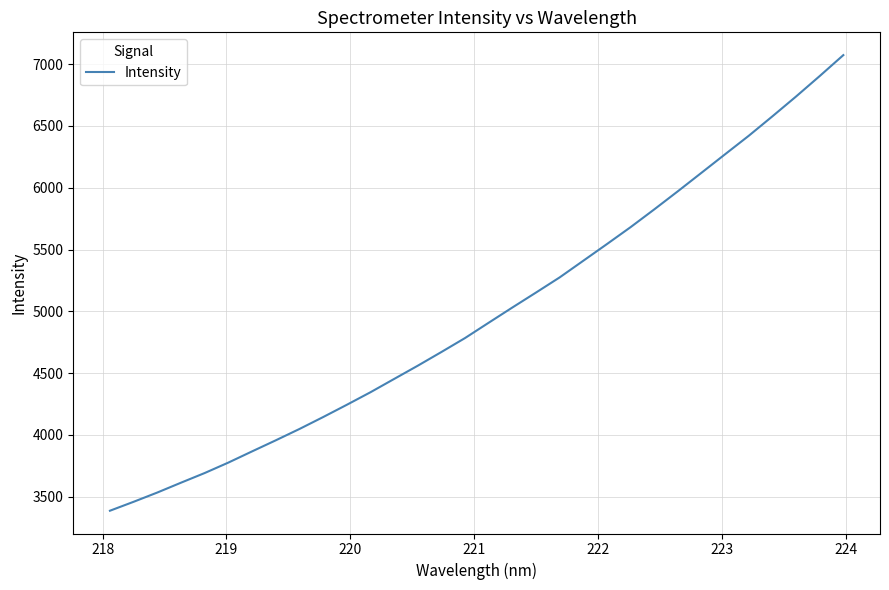

What is the maximum value shown in the chart?

7073.7